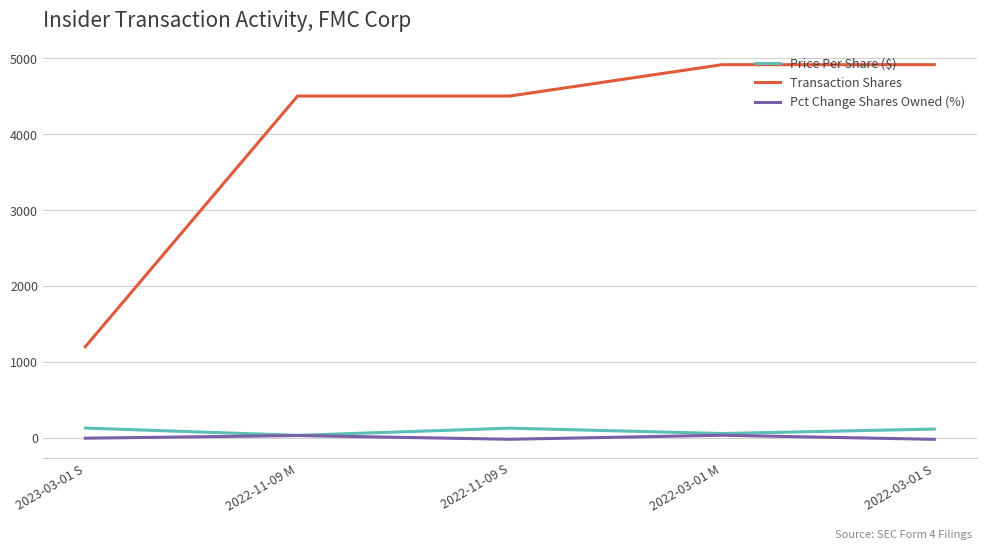

Where does the Price Per Share ($) series first go above 115?

2023-03-01 S